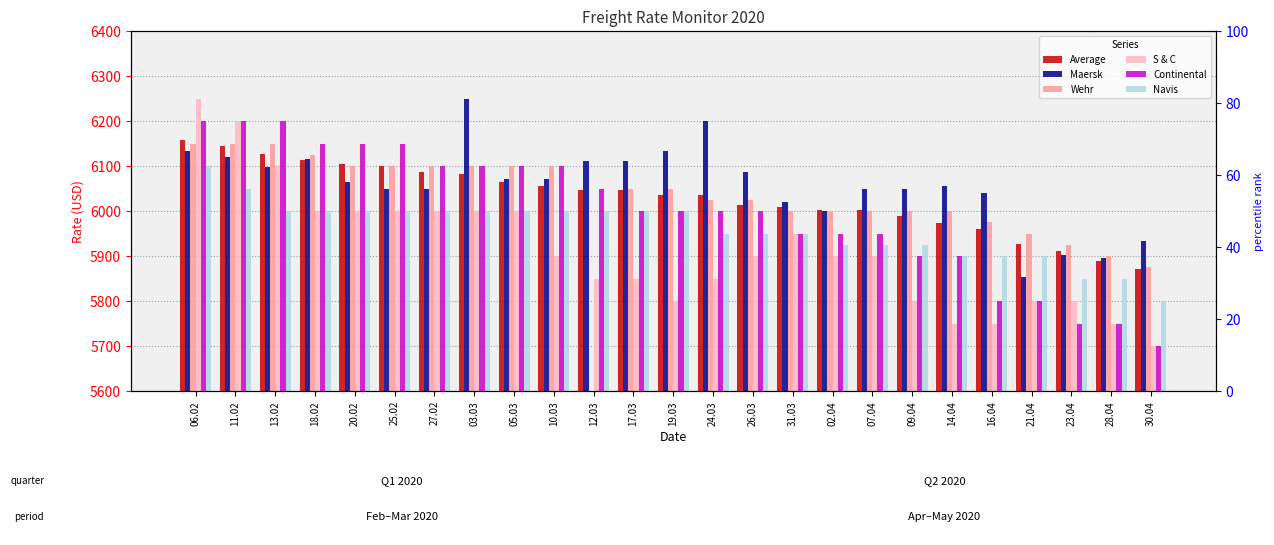

What are all the series names shown in the legend?

Average, Maersk, Wehr, S & C, Continental, Navis